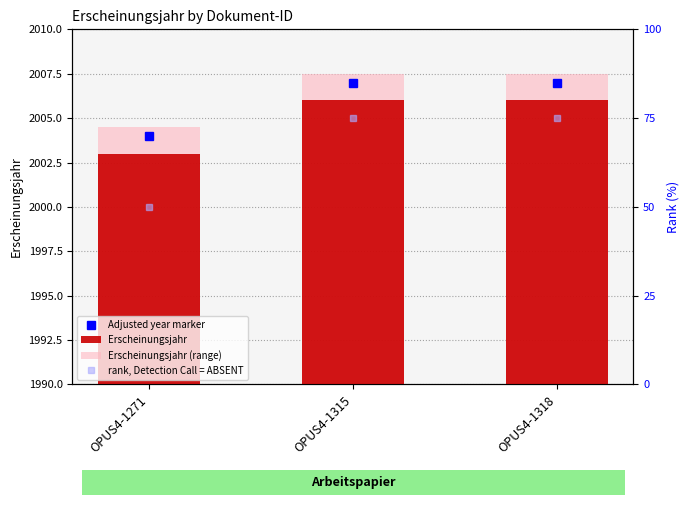

Are the bars grouped side by side (vs. stacked)?

Yes